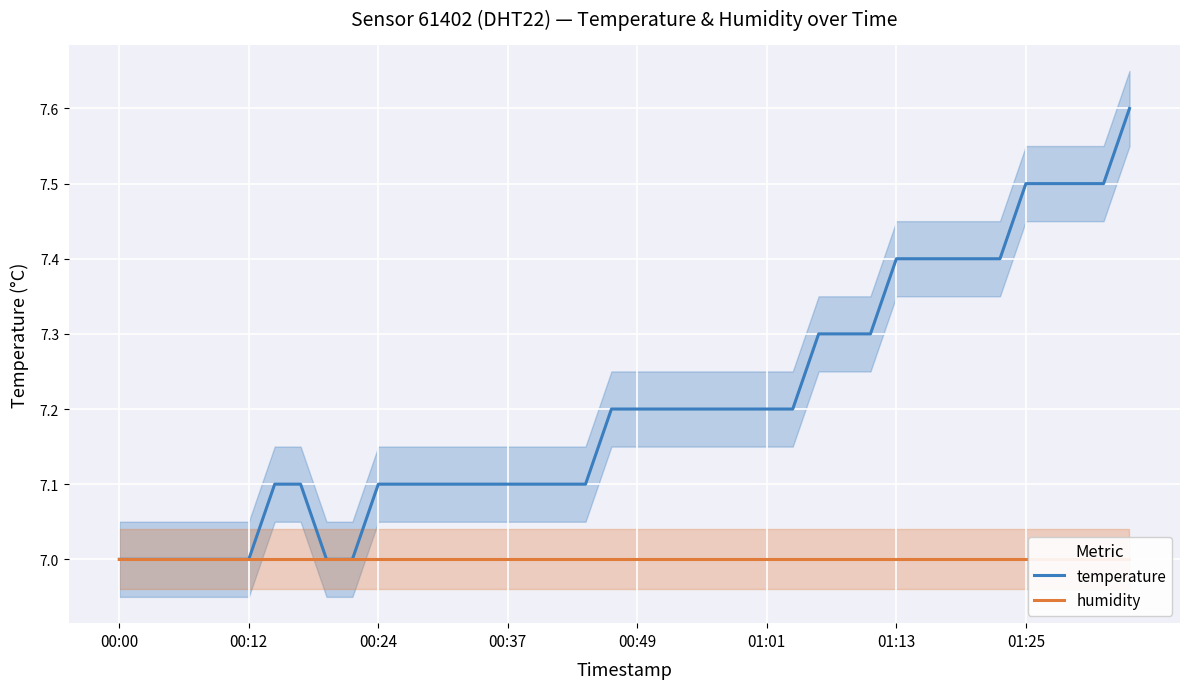

True or false: temperature has more than 2 interior local peaks.

False